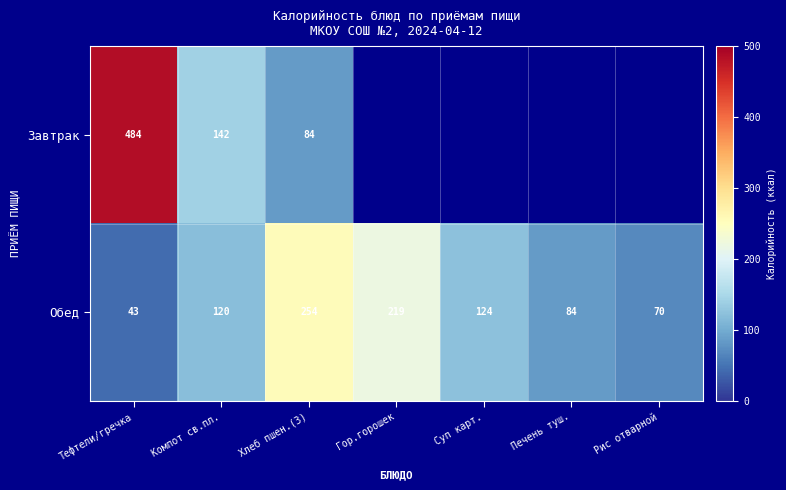

What is the difference between the Обед values at Гор.горошек and Суп карт.?

95.0